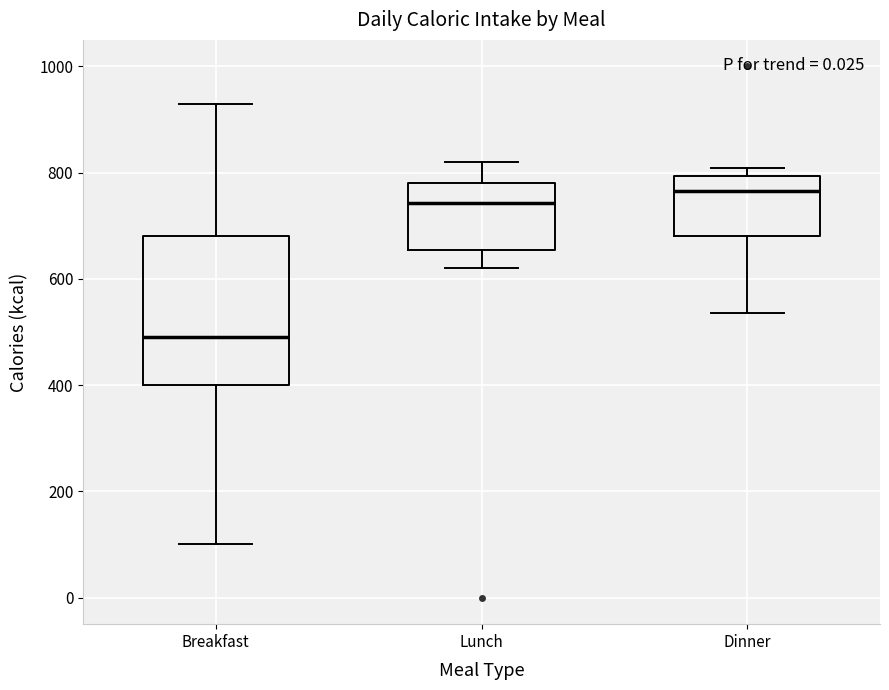

Reading left to right, transcribe this box plot: for each box, give where its median line is, the range the box spans, and where its two whiskers end, as read against the y-axis. The values are not printed on the chart, so give them approximately, as read against the axis.

Breakfast: median 500, box 400 to 680, whiskers 100 to 940
Lunch: median 740, box 660 to 780, whiskers 620 to 820
Dinner: median 760, box 680 to 800, whiskers 540 to 800 (just above the box's upper edge)